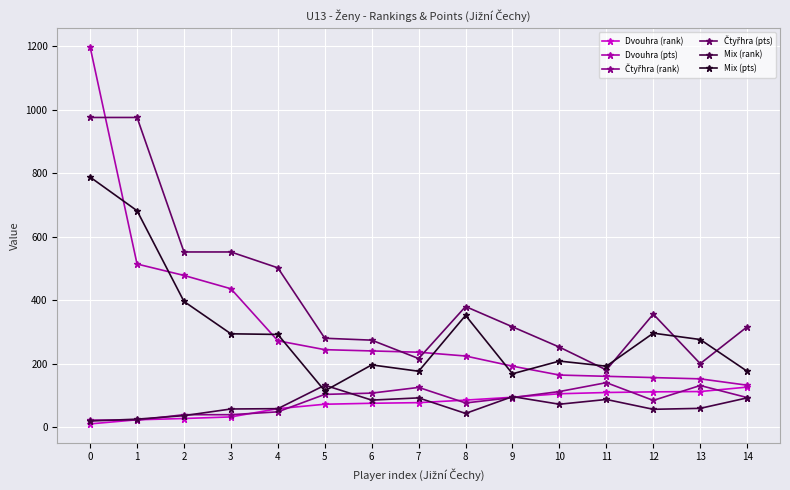

Which series has the largest range (max minus min)?

Dvouhra (pts)